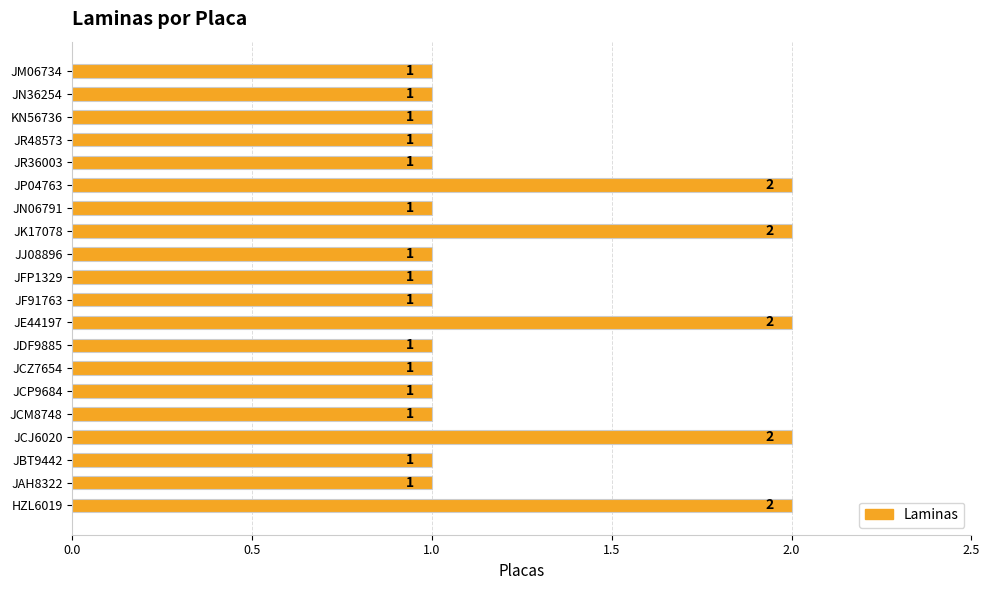

Count the values in the range 1 to 2.

20